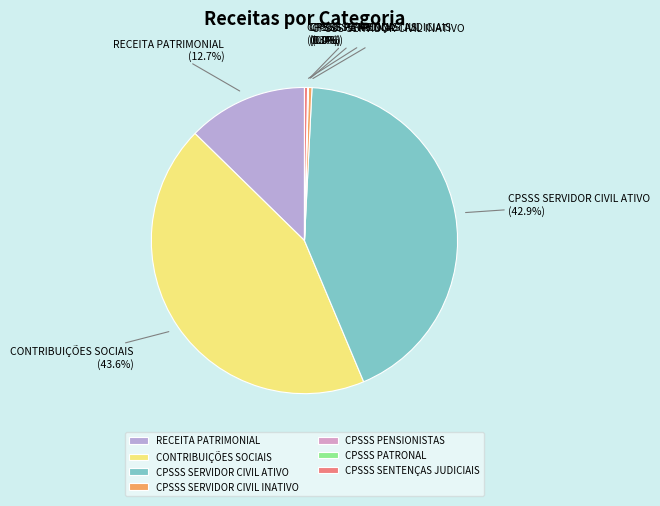

Which category has the biggest portion of the pie?

CONTRIBUIÇÕES SOCIAIS